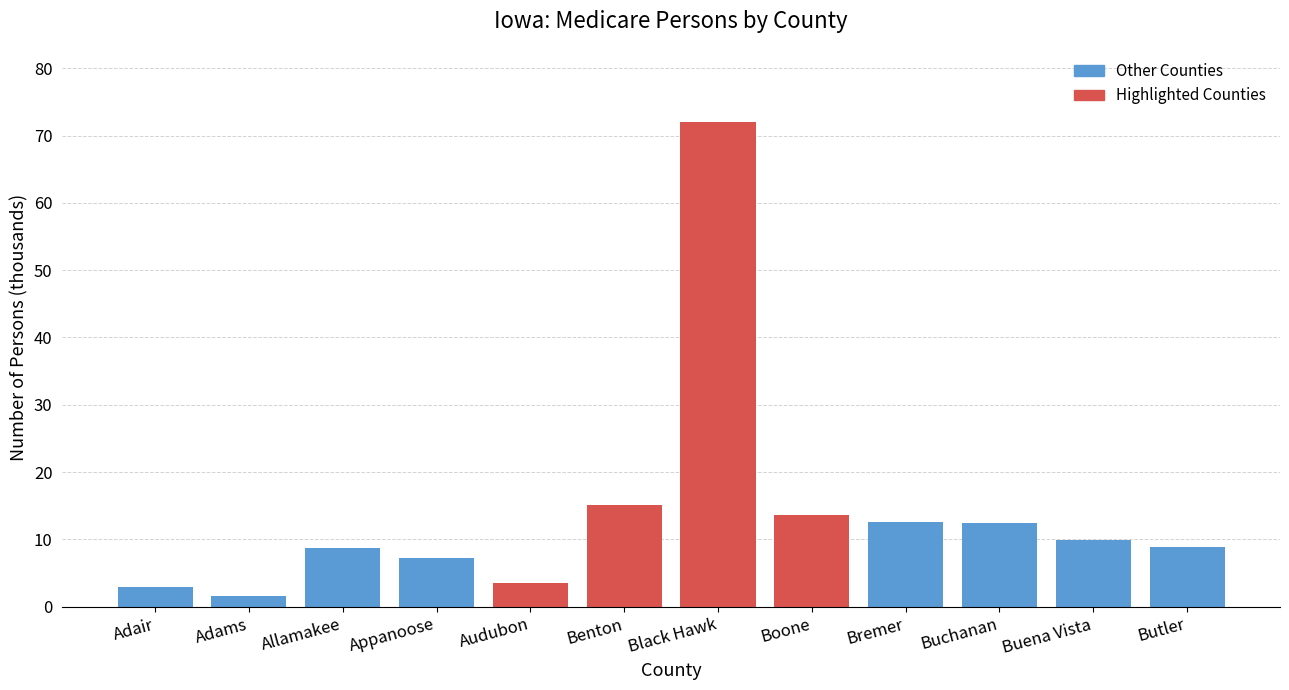

Read the value at Appanoose.

7.2